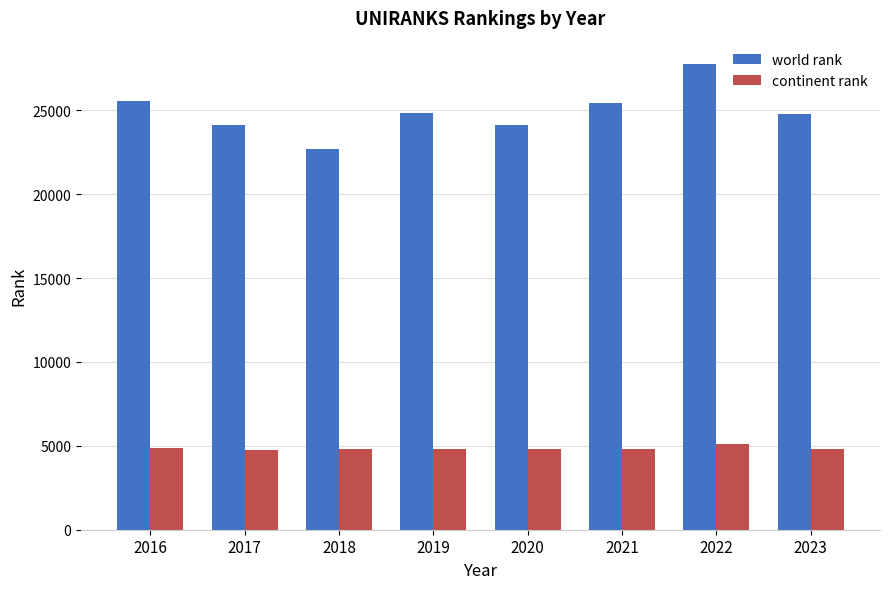

Is the value of continent rank at 2022 greater than the value of world rank at 2021?

No